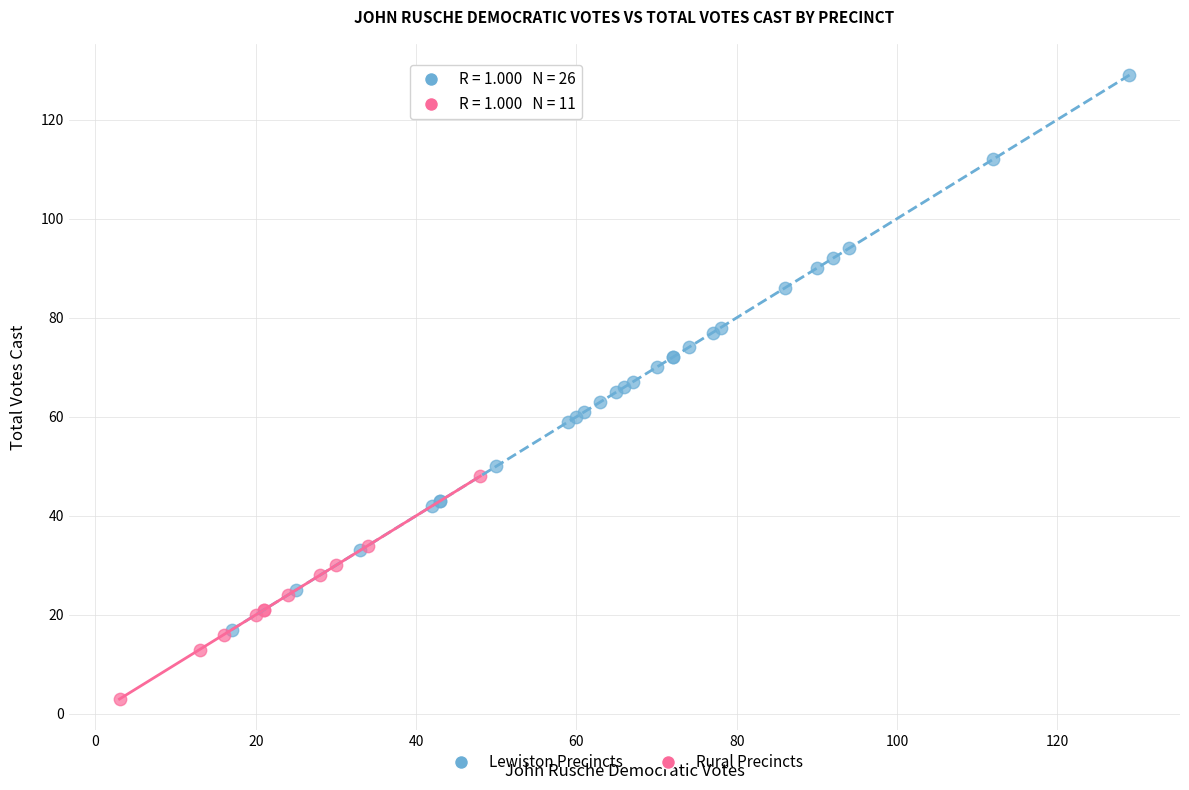

Which series reaches the maximum Y coordinate?

Lewiston Precincts